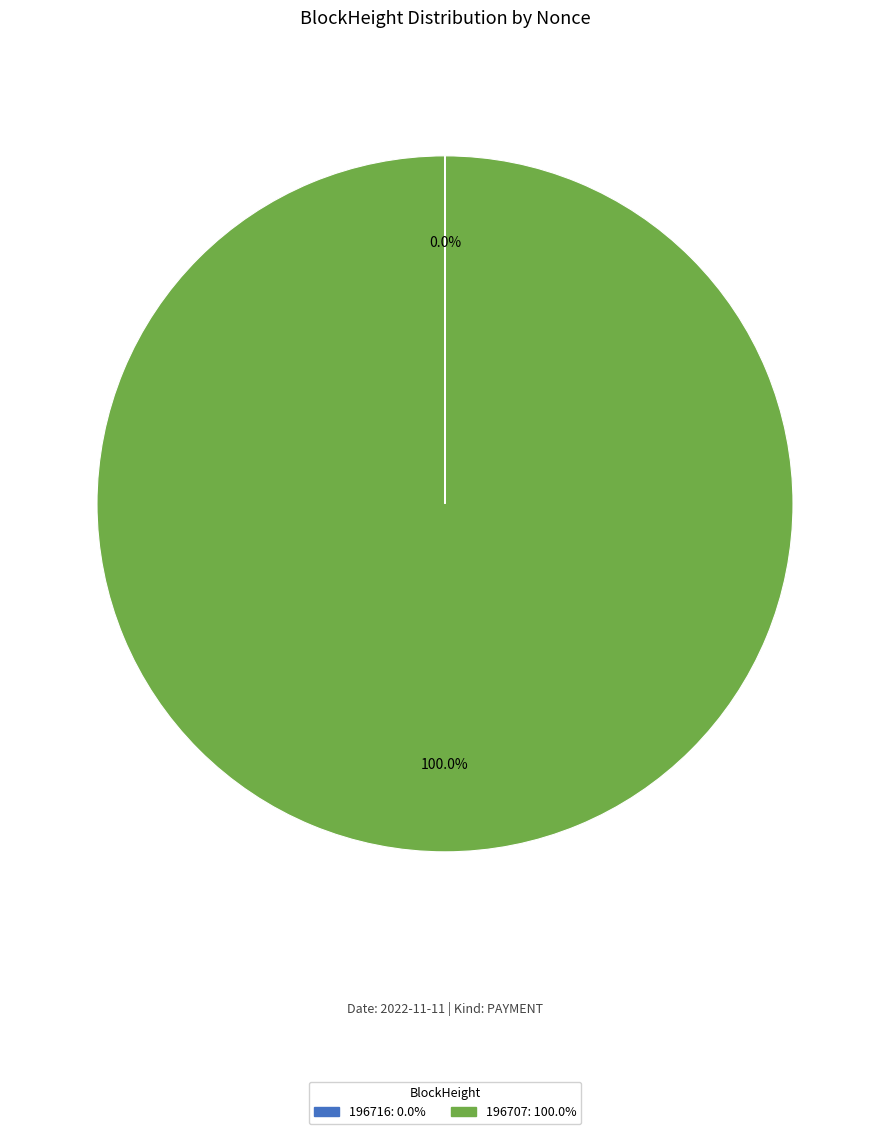

Which category has the biggest portion of the pie?

196707